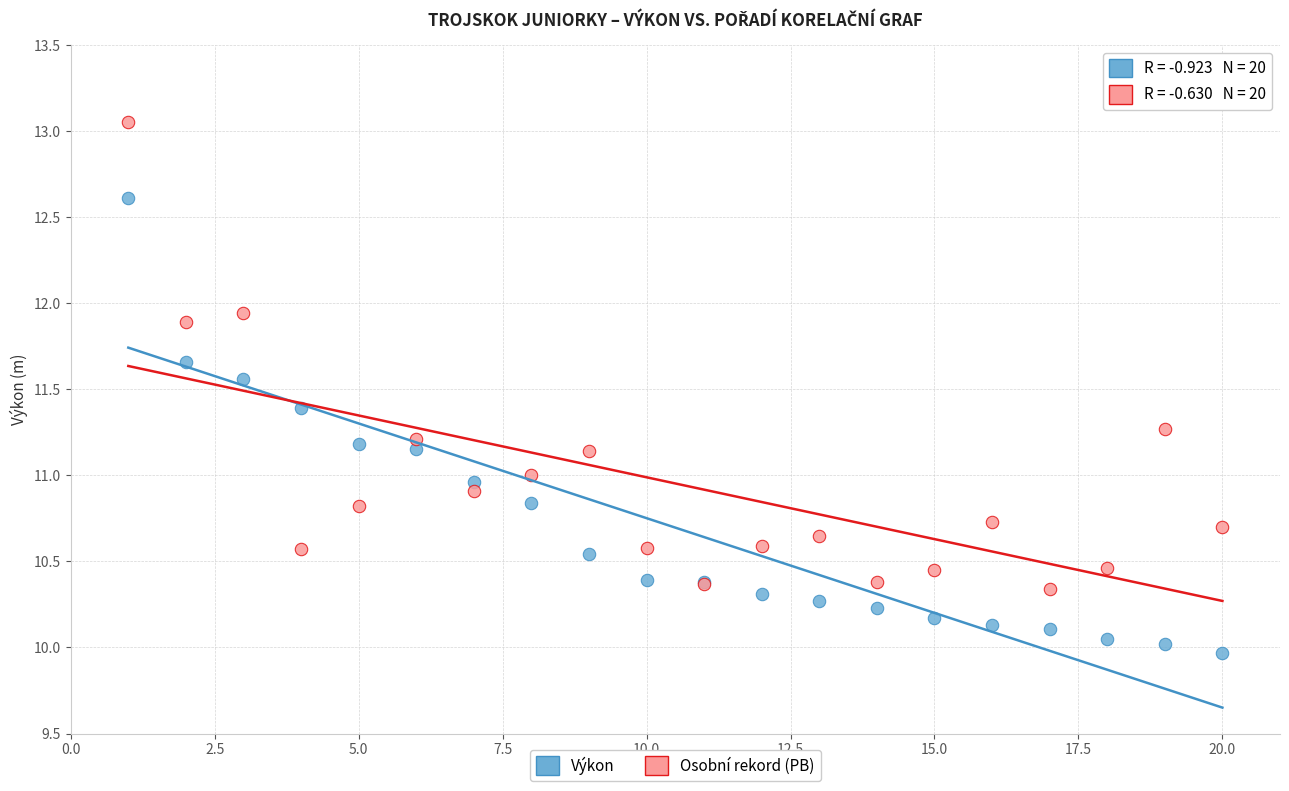

Which series contains the highest Y value?

Osobní rekord (PB)